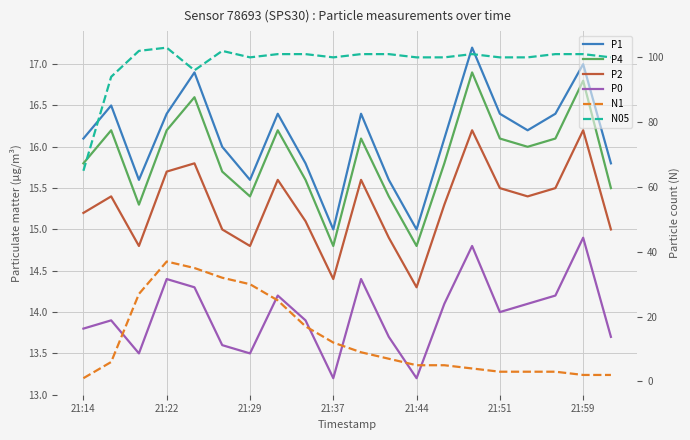

What is the label of the 18th point from the right?

21:29